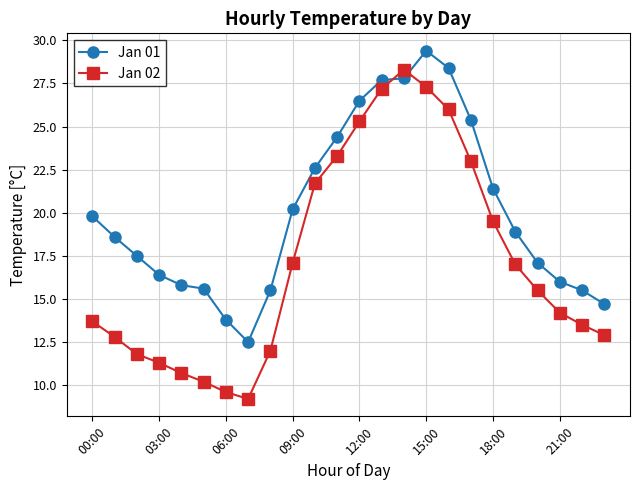

How many intersections are there between Jan 01 and Jan 02?

2